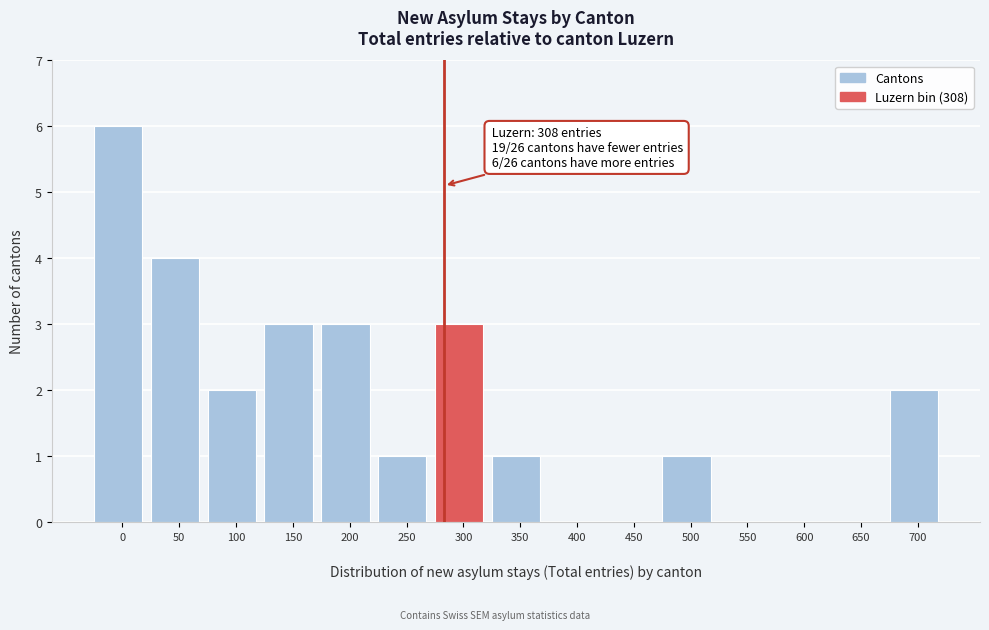

What is the maximum value shown in the chart?

6